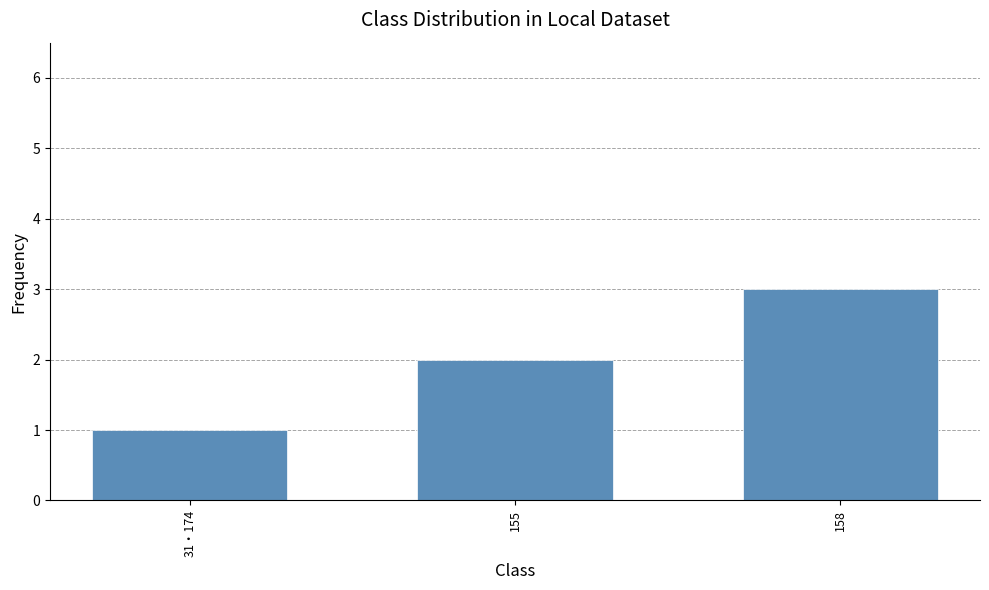

Is it true that the value at 31・174 is 1?

True